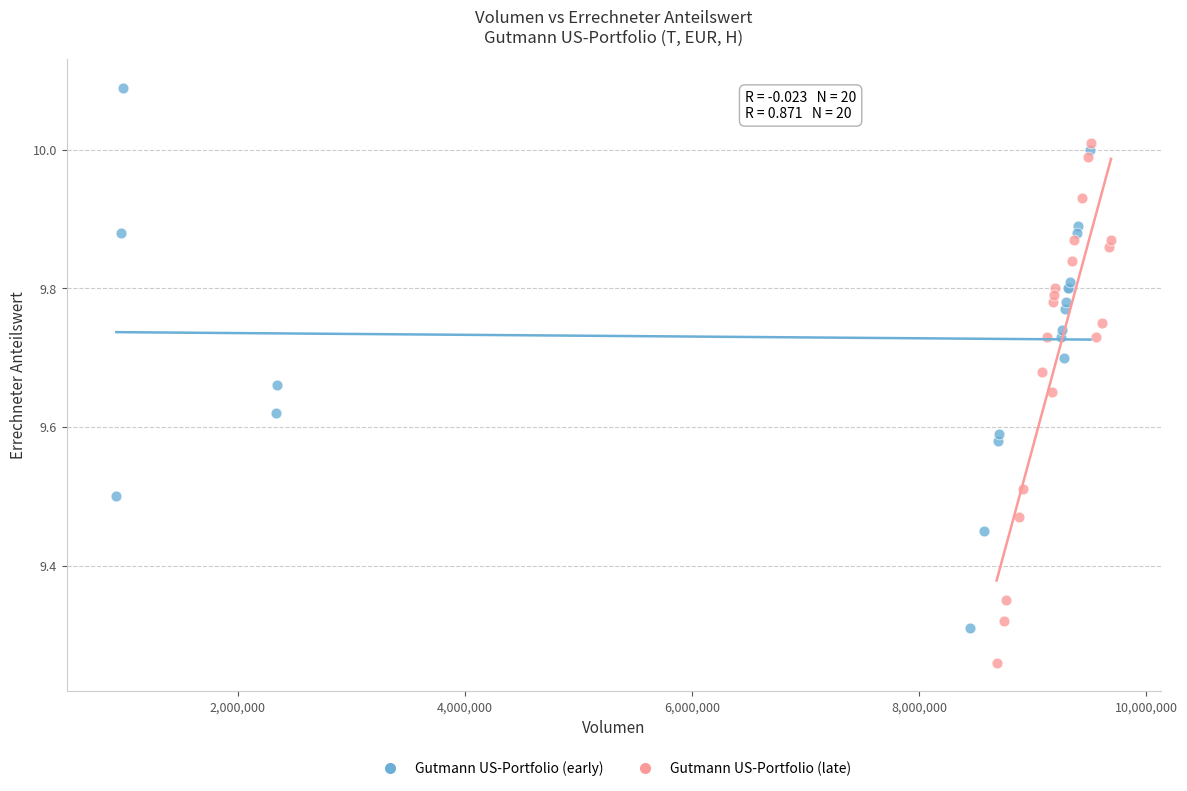

Which series reaches the maximum Y coordinate?

Gutmann US-Portfolio (early)